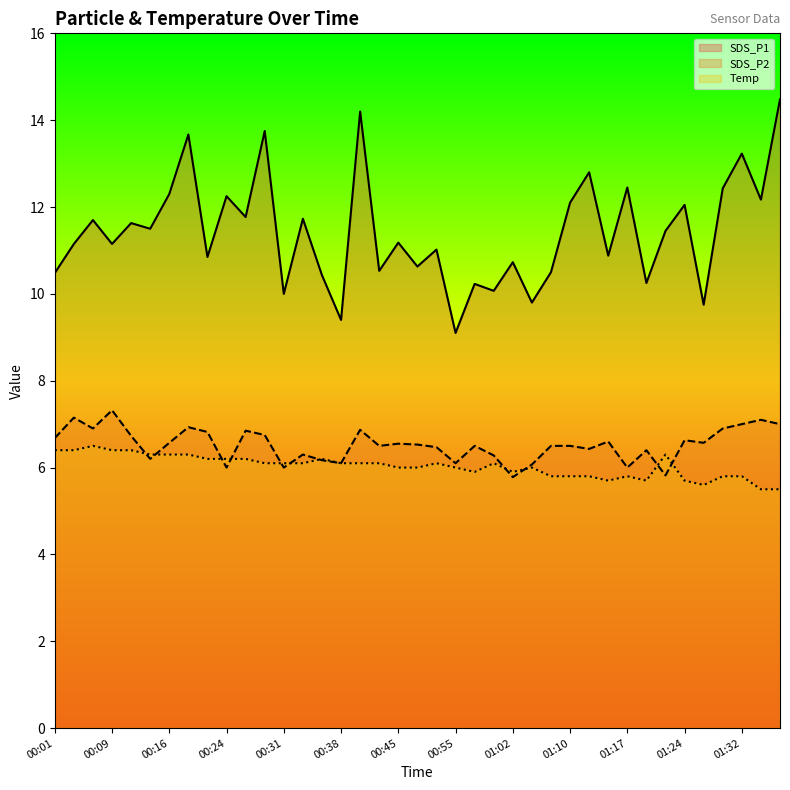

Between 01:10 and 01:15, which is larger?

01:10